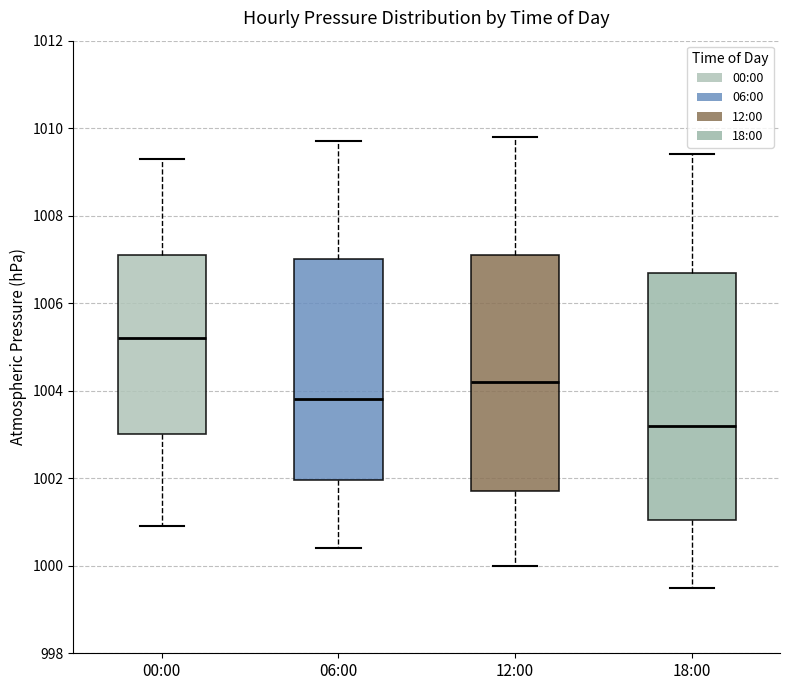

Which box's median line is the highest?

00:00